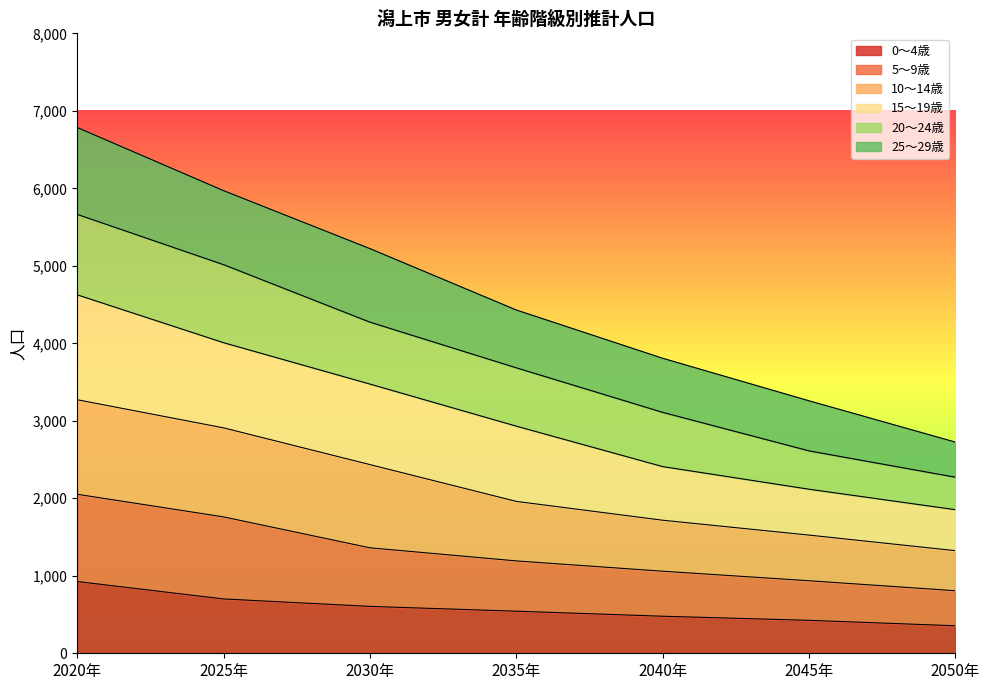

What are all the series names shown in the legend?

0～4歳, 5～9歳, 10～14歳, 15～19歳, 20～24歳, 25～29歳